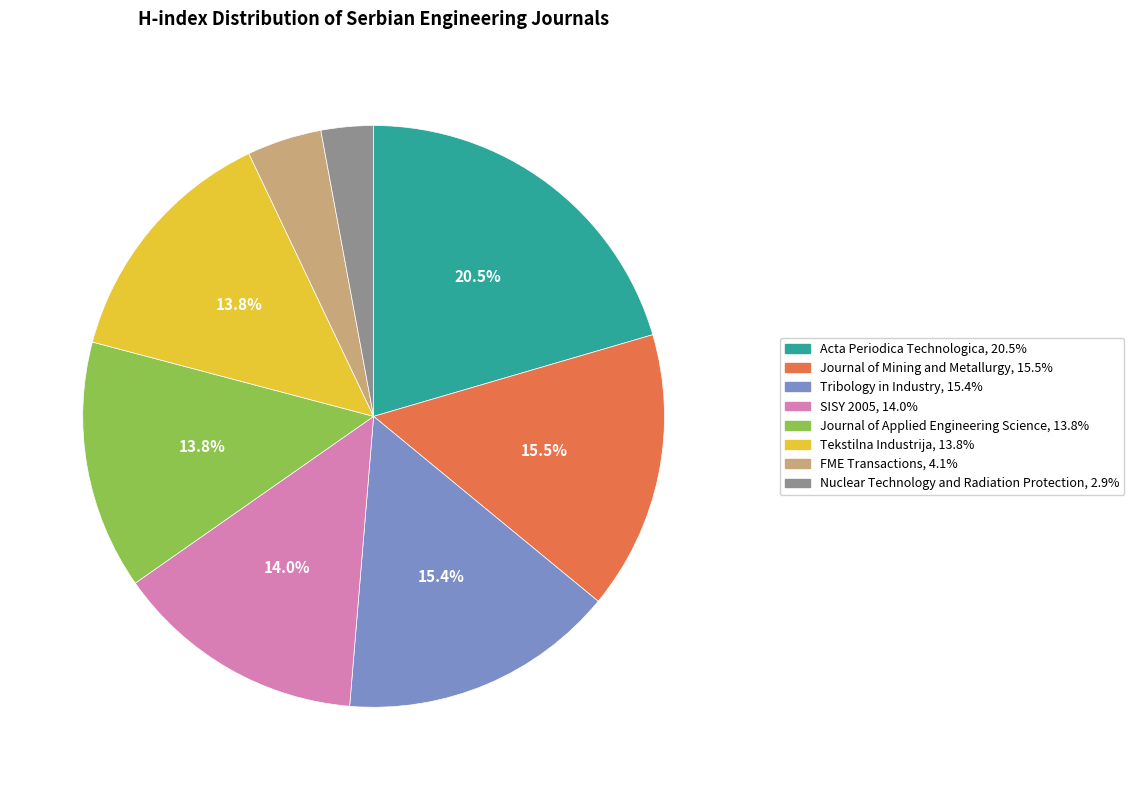

What is the smallest slice in the pie chart?

Nuclear Technology and Radiation Protection